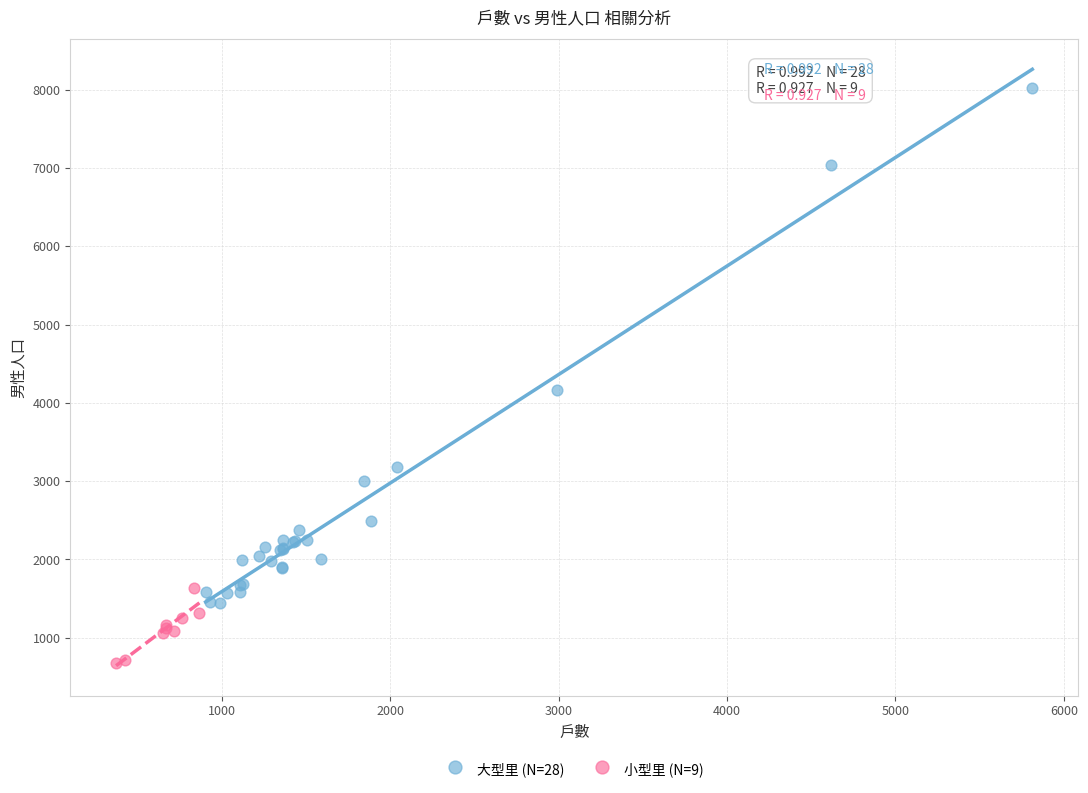

Which series has the widest spread of Y values?

大型里 (N=28)